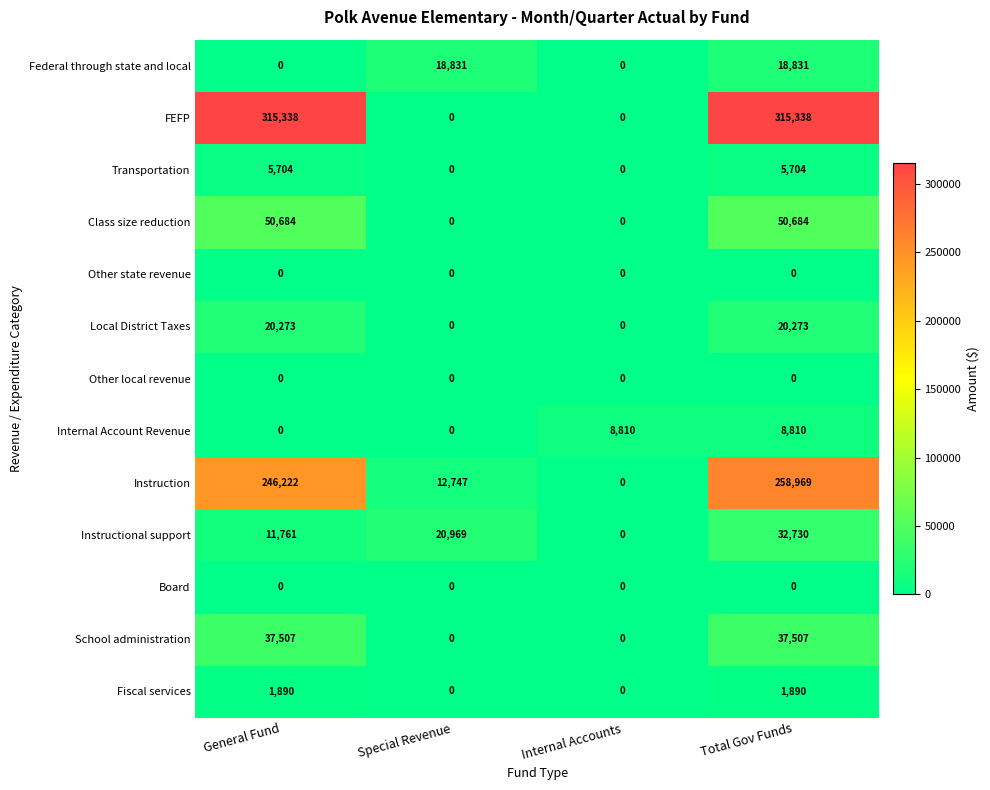

What is the sum of the Local District Taxes values at General Fund and Internal Accounts?

20273